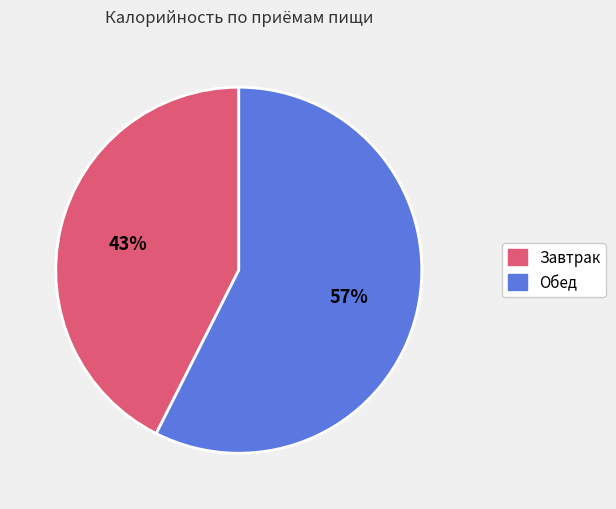

To the nearest percent, what portion does Обед represent?

57%